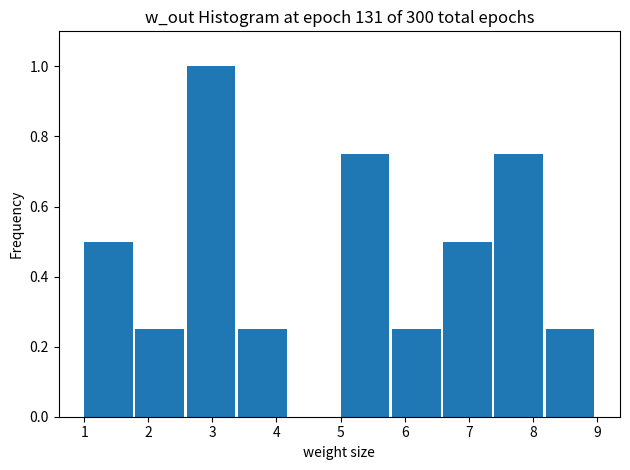

What is the height of the bar covering 1.0 to 1.8 on the x-axis? The values are not printed on the chart, so give them approximately, as read against the axis.

0.50